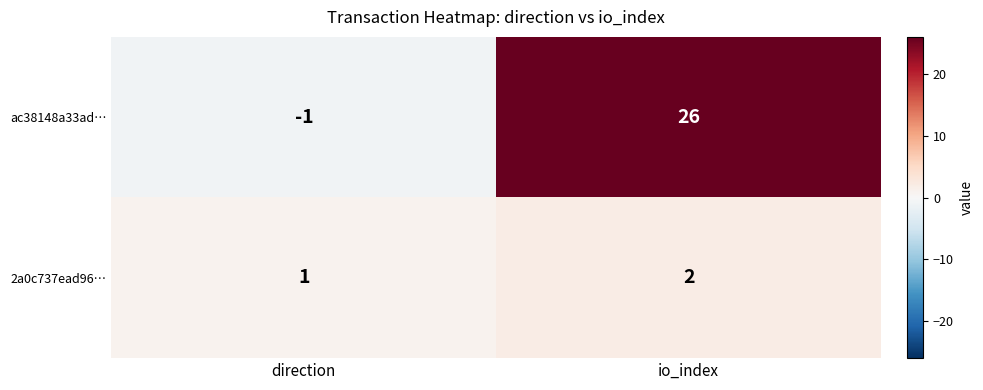

What is the spread (max minus min) of values at direction?

2